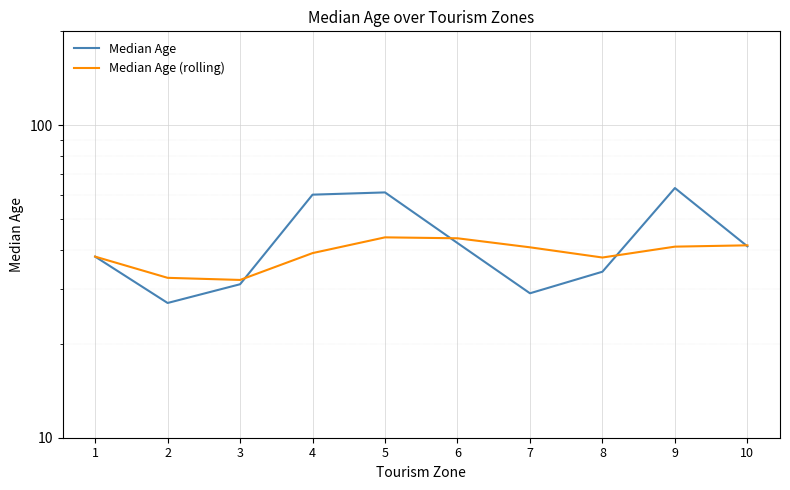

Which series has the largest total across all categories?

Median Age